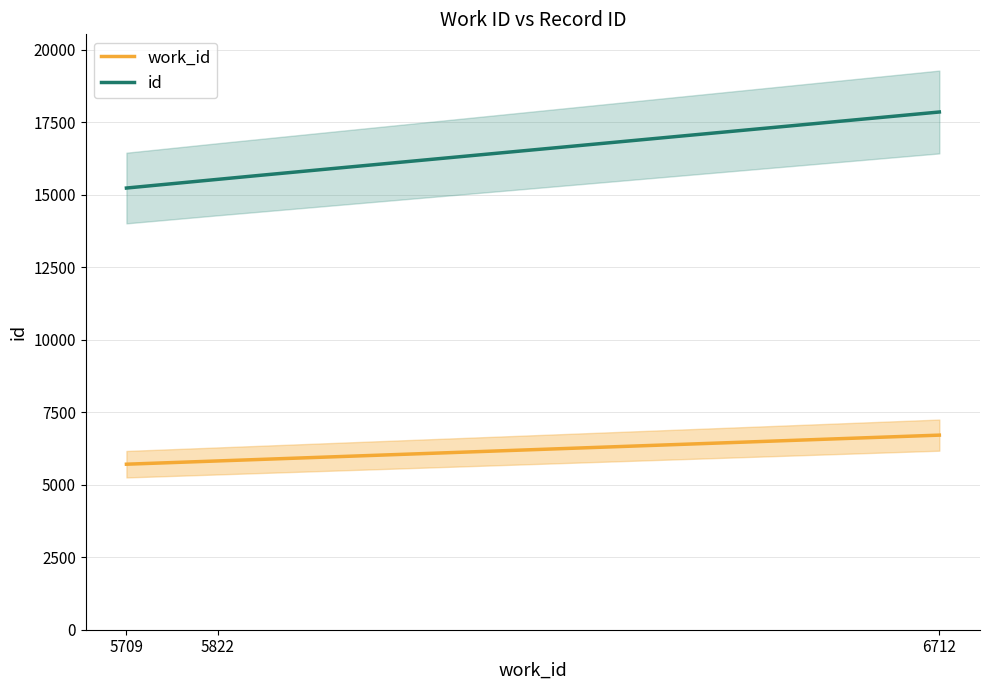

Reading left to right, transcribe all the data shown in this chart.

work_id: 5709=5709	5822=5822	6712=6712
id: 5709=15235	5822=15538	6712=17858